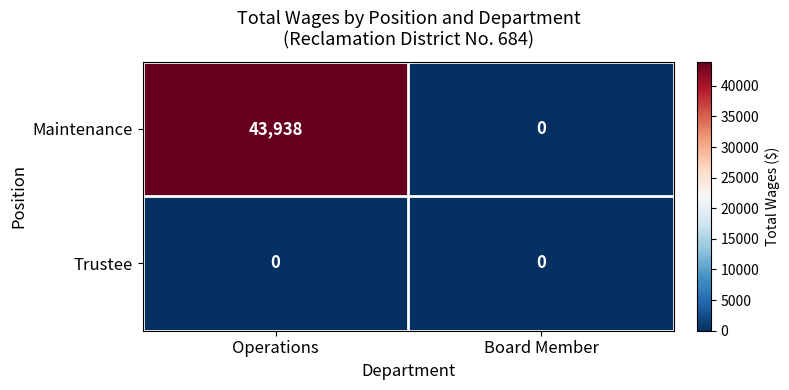

Reading left to right, extract all data points from this chart.

Maintenance: Operations=43938	Board Member=0
Trustee: Operations=0	Board Member=0